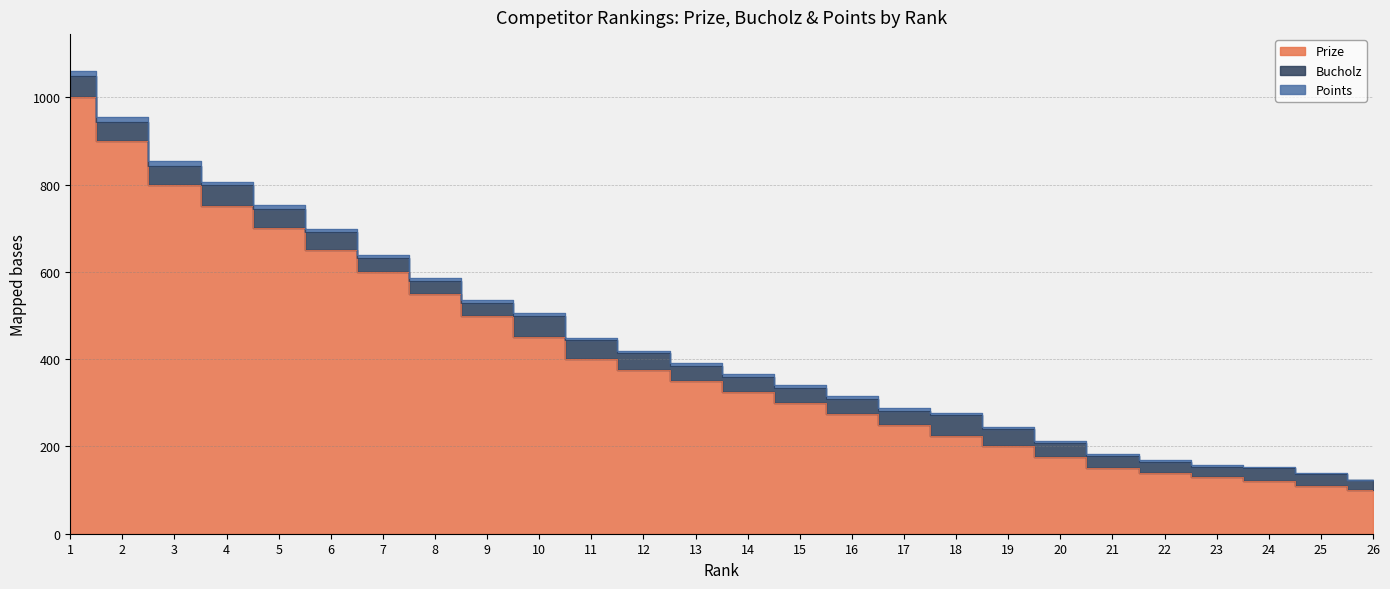

What is the difference between the highest and lowest values at 13?

344